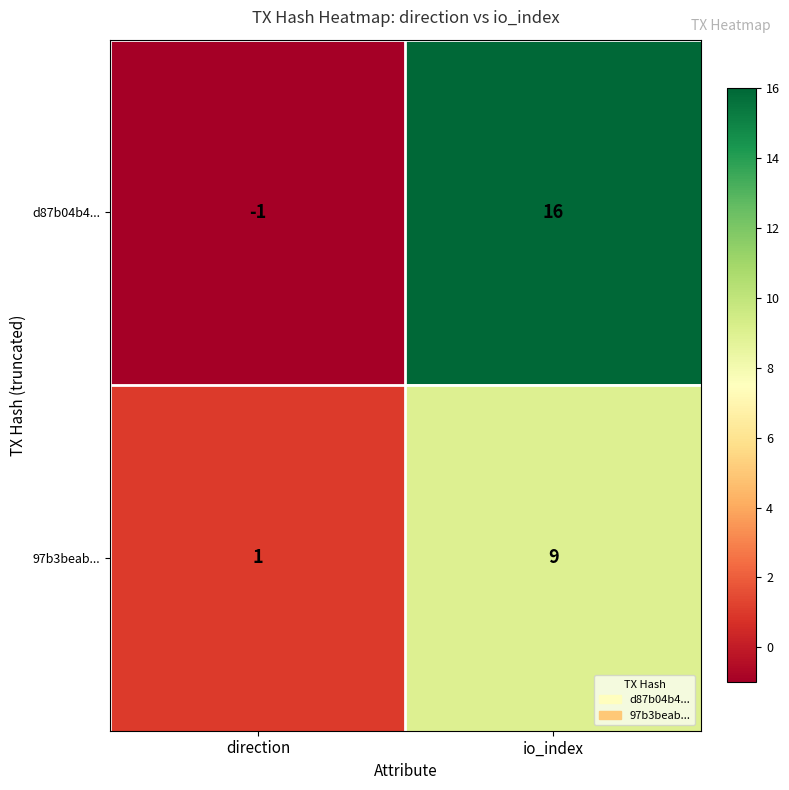

Which series has the widest spread of values?

d87b04b4...